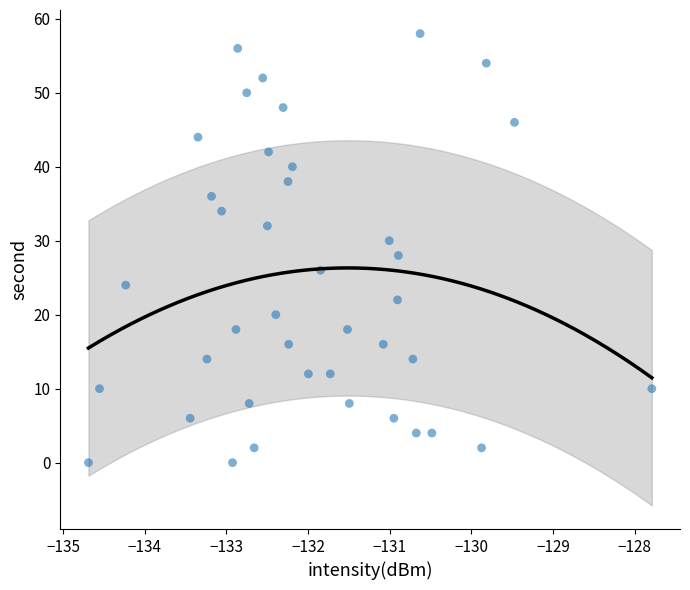

What is the range of Y values (max minus min)?

58